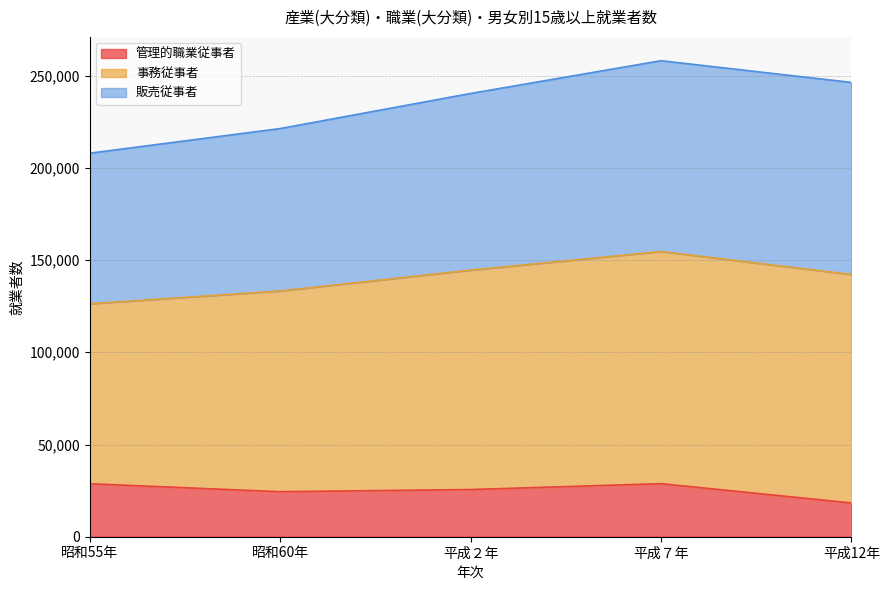

Which category has the lowest value in the 管理的職業従事者 series?

平成12年